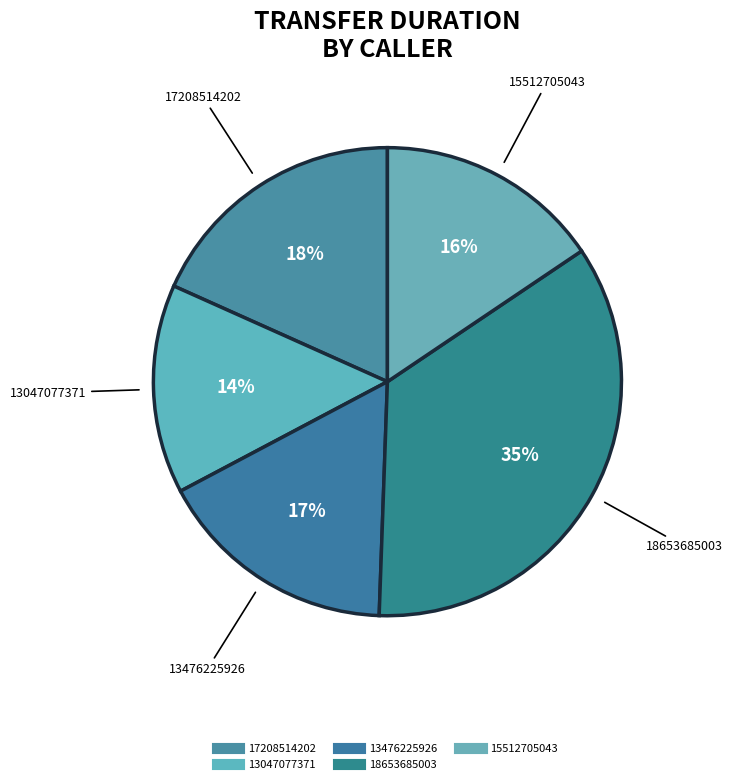

How many slices are in this pie chart?

5